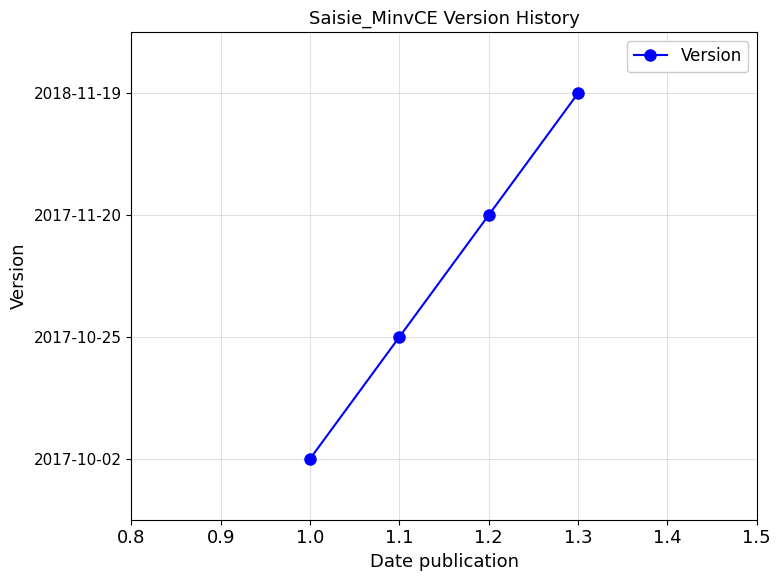

Is this an area chart (filled region under the line)?

No